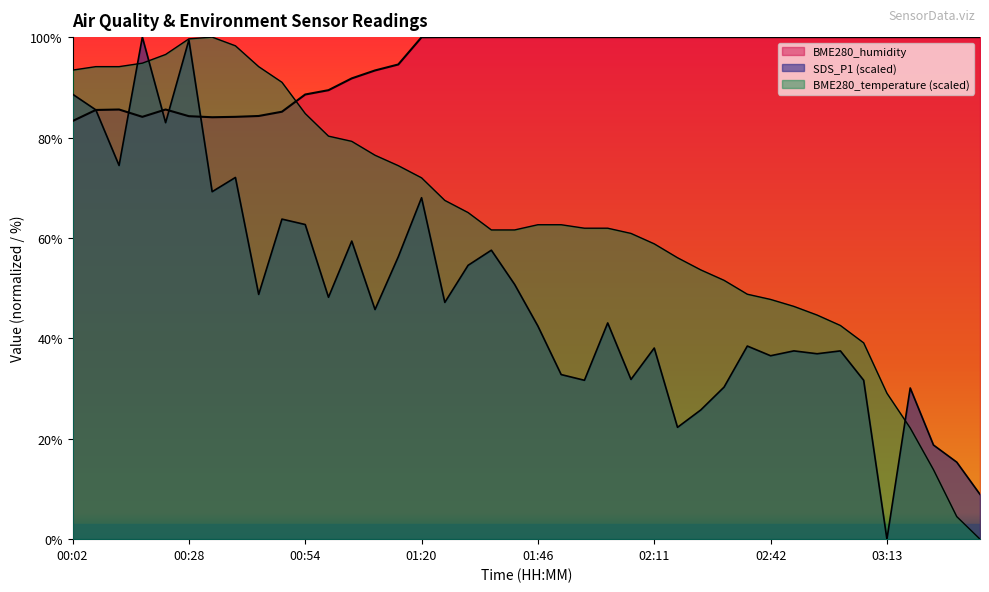

How many intersections are there between BME280_humidity and SDS_P1?

5